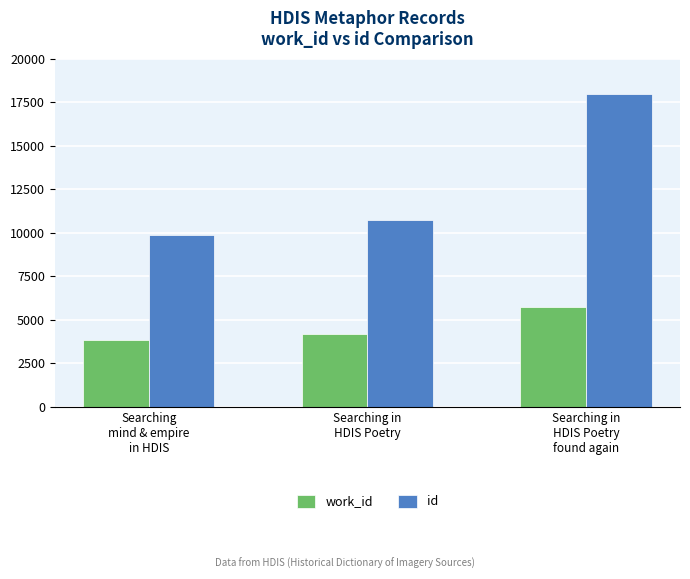

List the series in order of their overall mean, highest first.

id, work_id